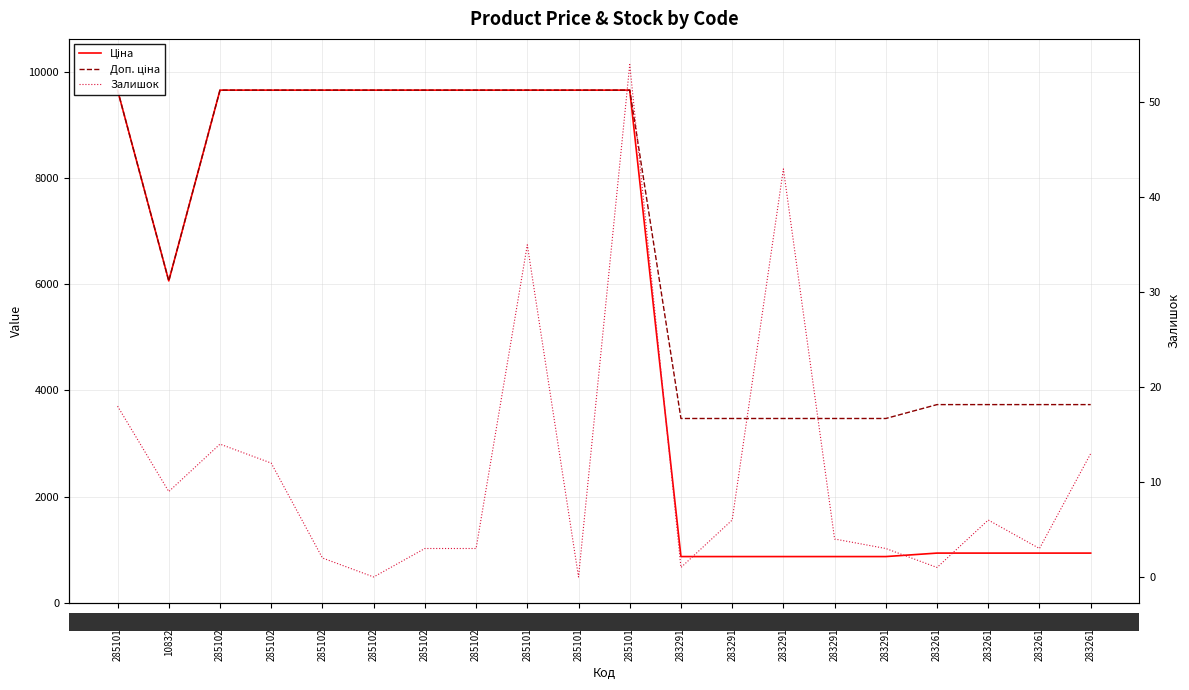

What is the minimum value for Ціна?

868.0